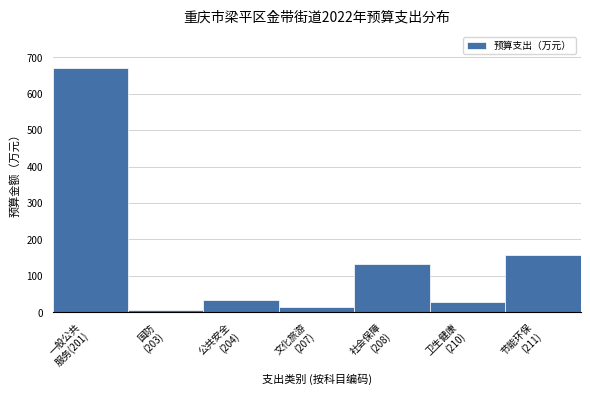

What is the value of the 6th bar from the left?

28.6